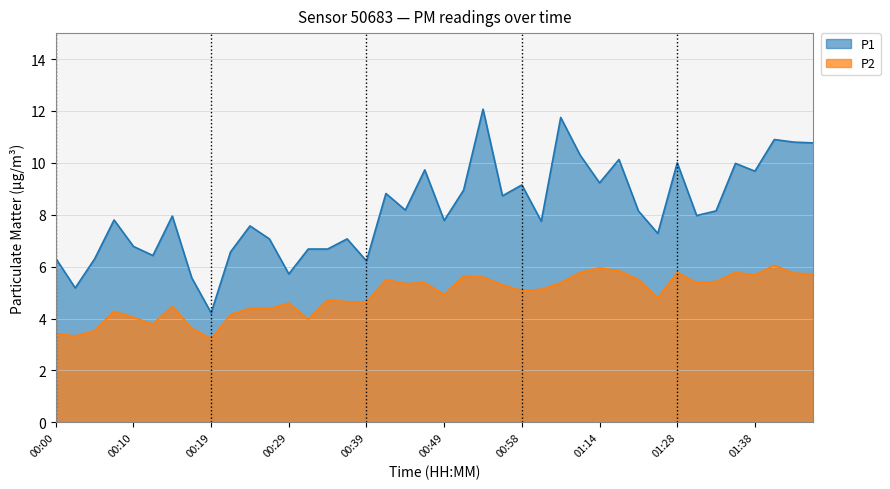

Is it true that P1 equals 10.0 at 01:28?

True